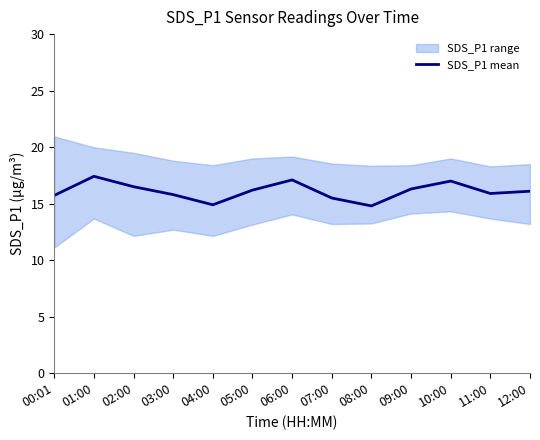

The chart shows a value of 15.9 at 11:00. True or false?

True